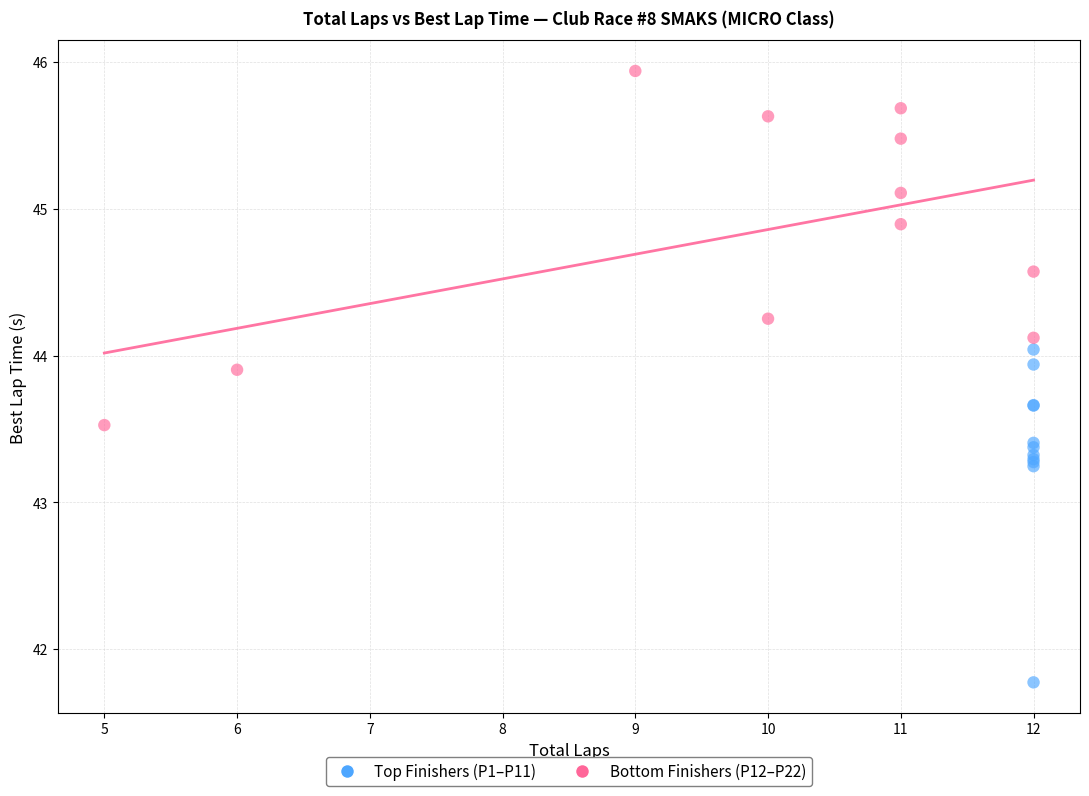

Which series reaches the maximum Y coordinate?

Bottom Finishers (P12–P22)